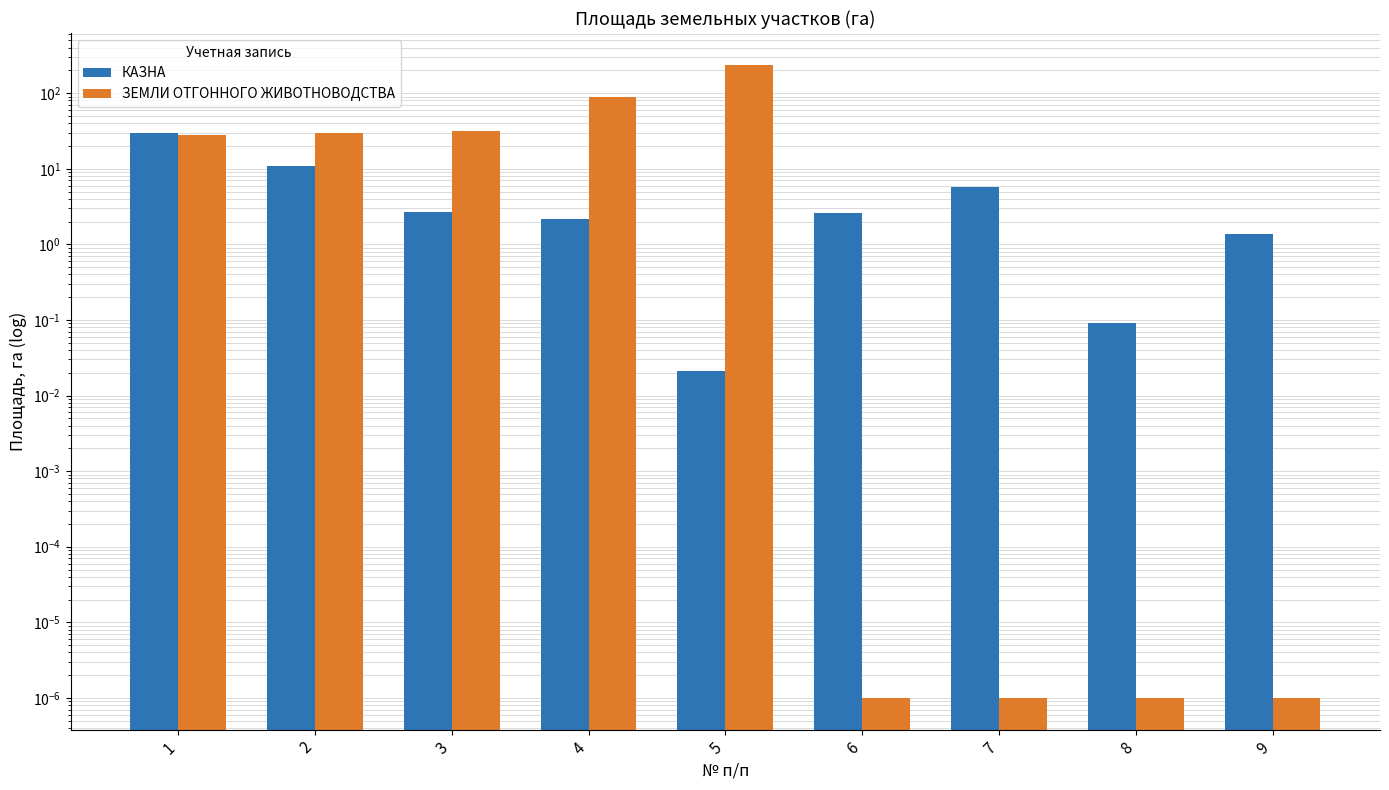

What is the difference between the maximum and minimum values in the ЗЕМЛИ ОТГОННОГО ЖИВОТНОВОДСТВА series?

238.0